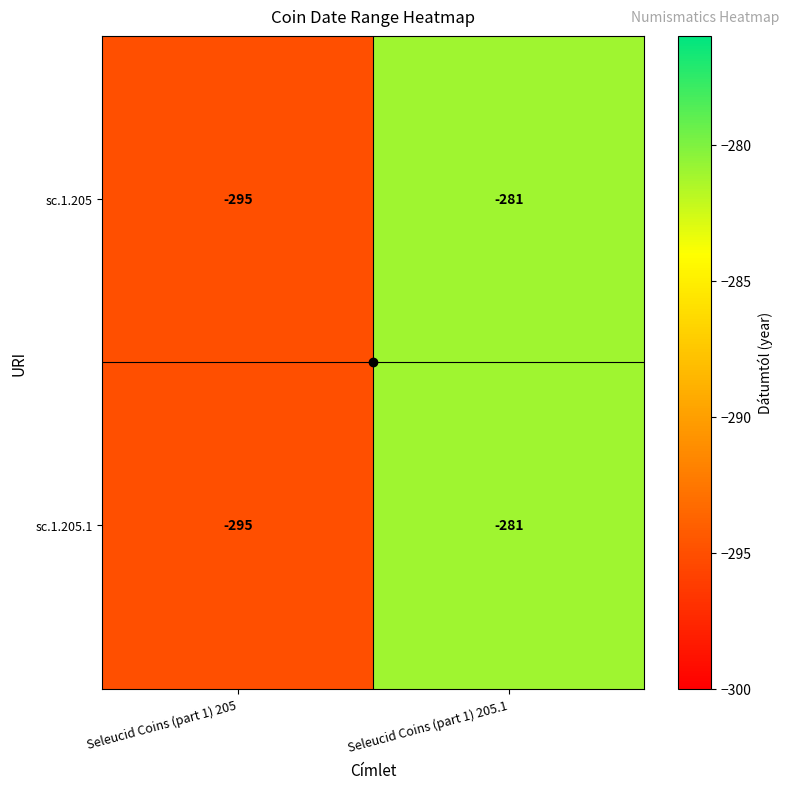

The value of sc.1.205 at Seleucid Coins (part 1) 205 is -295. True or false?

True